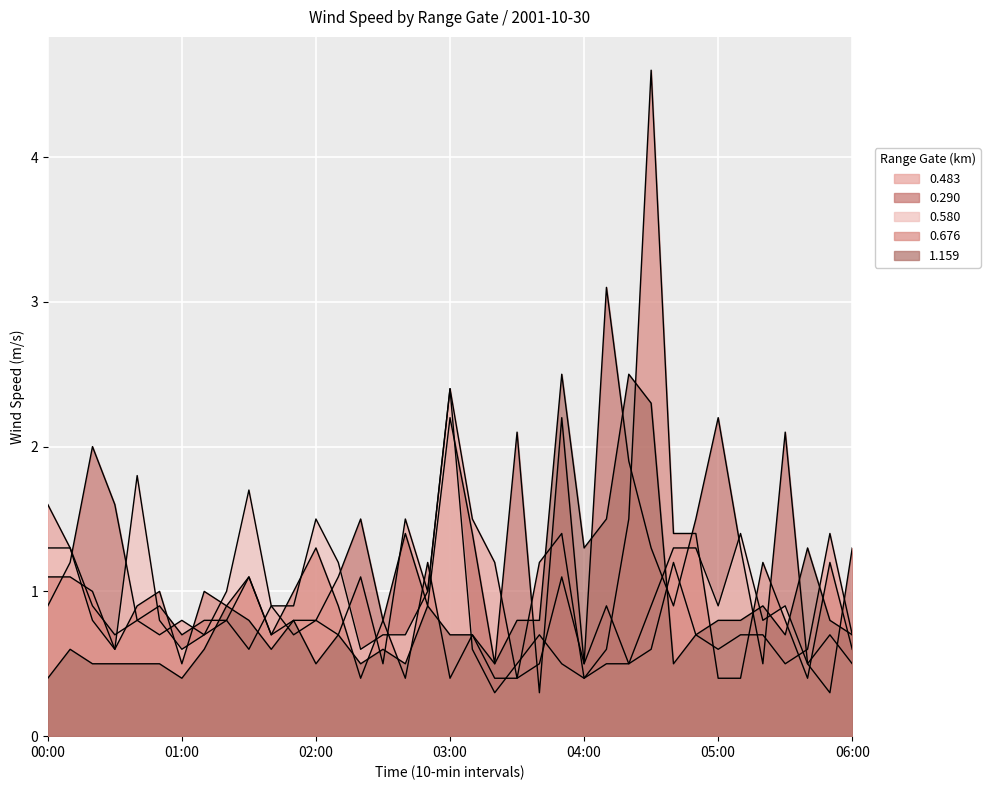

Which series changed the most between 02:30 and 05:30?

0.290